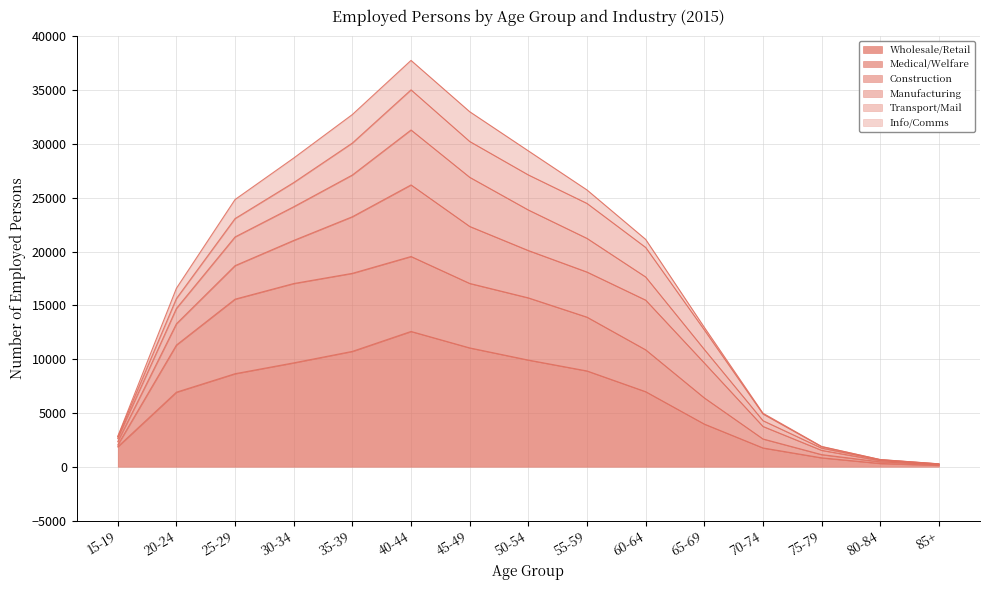

True or false: Medical/Welfare and Wholesale/Retail cross at least once.

False